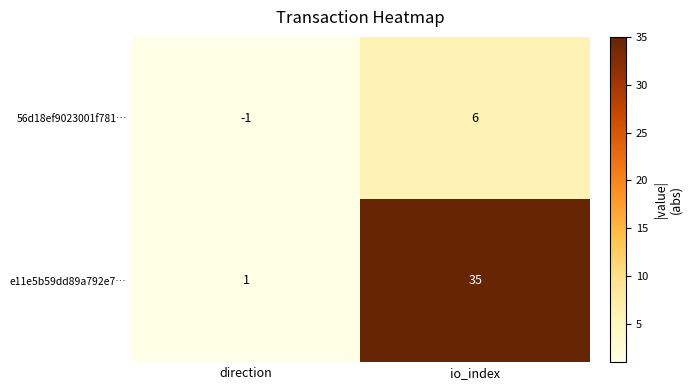

Rank the series by their maximum value, from lowest to highest.

56d18ef9023001f781…, e11e5b59dd89a792e7…